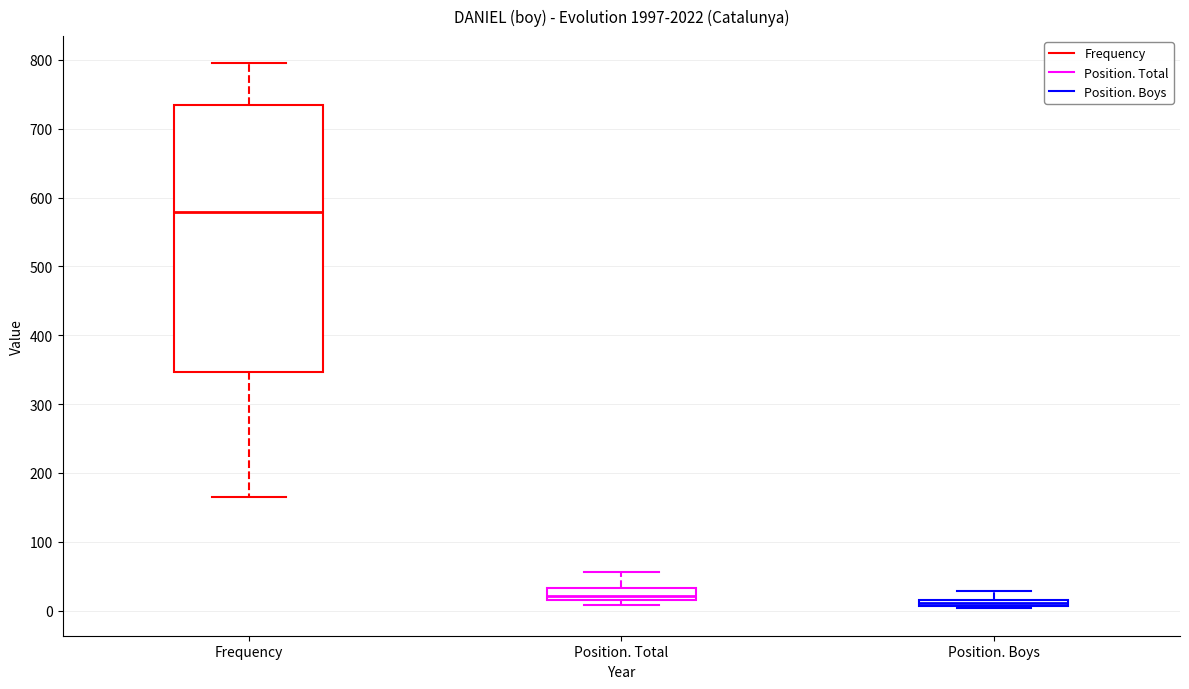

Which box's median line is the highest?

Frequency